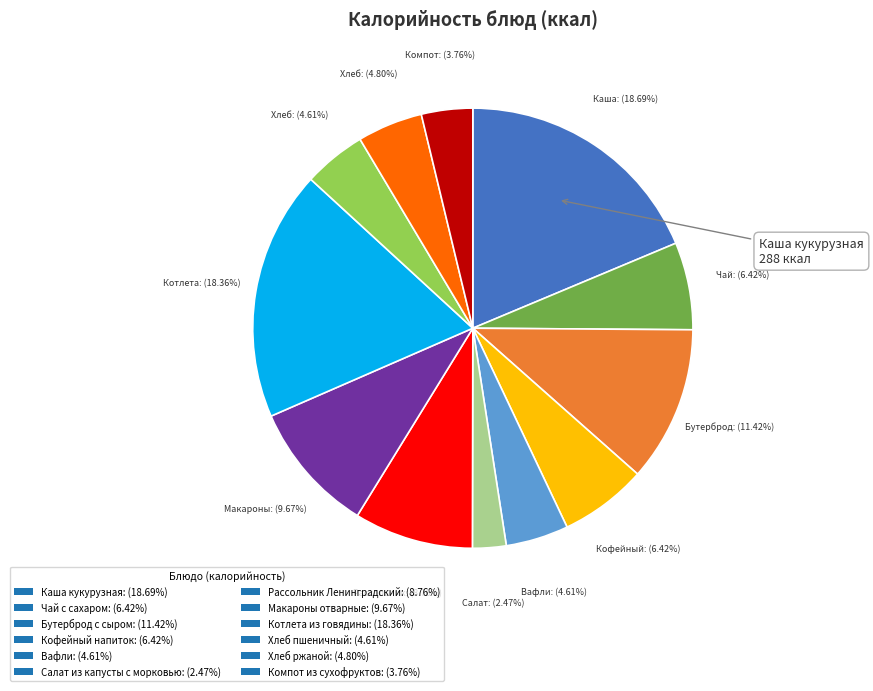

Does Рассольник Ленинградский represent more than half of the total?

No